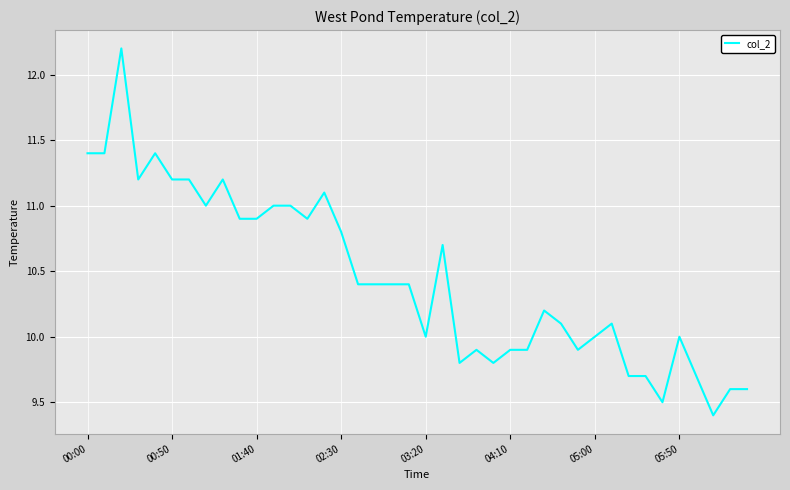

Reading left to right, list all the values displayed in this chart.

11.4	11.4	12.2	11.2	11.4	11.2	11.2	11.0	11.2	10.9	10.9	11.0	11.0	10.9	11.1	10.8	10.4	10.4	10.4	10.4	10.0	10.7	9.8	9.9	9.8	9.9	9.9	10.2	10.1	9.9	10.0	10.1	9.7	9.7	9.5	10.0	9.7	9.4	9.6	9.6